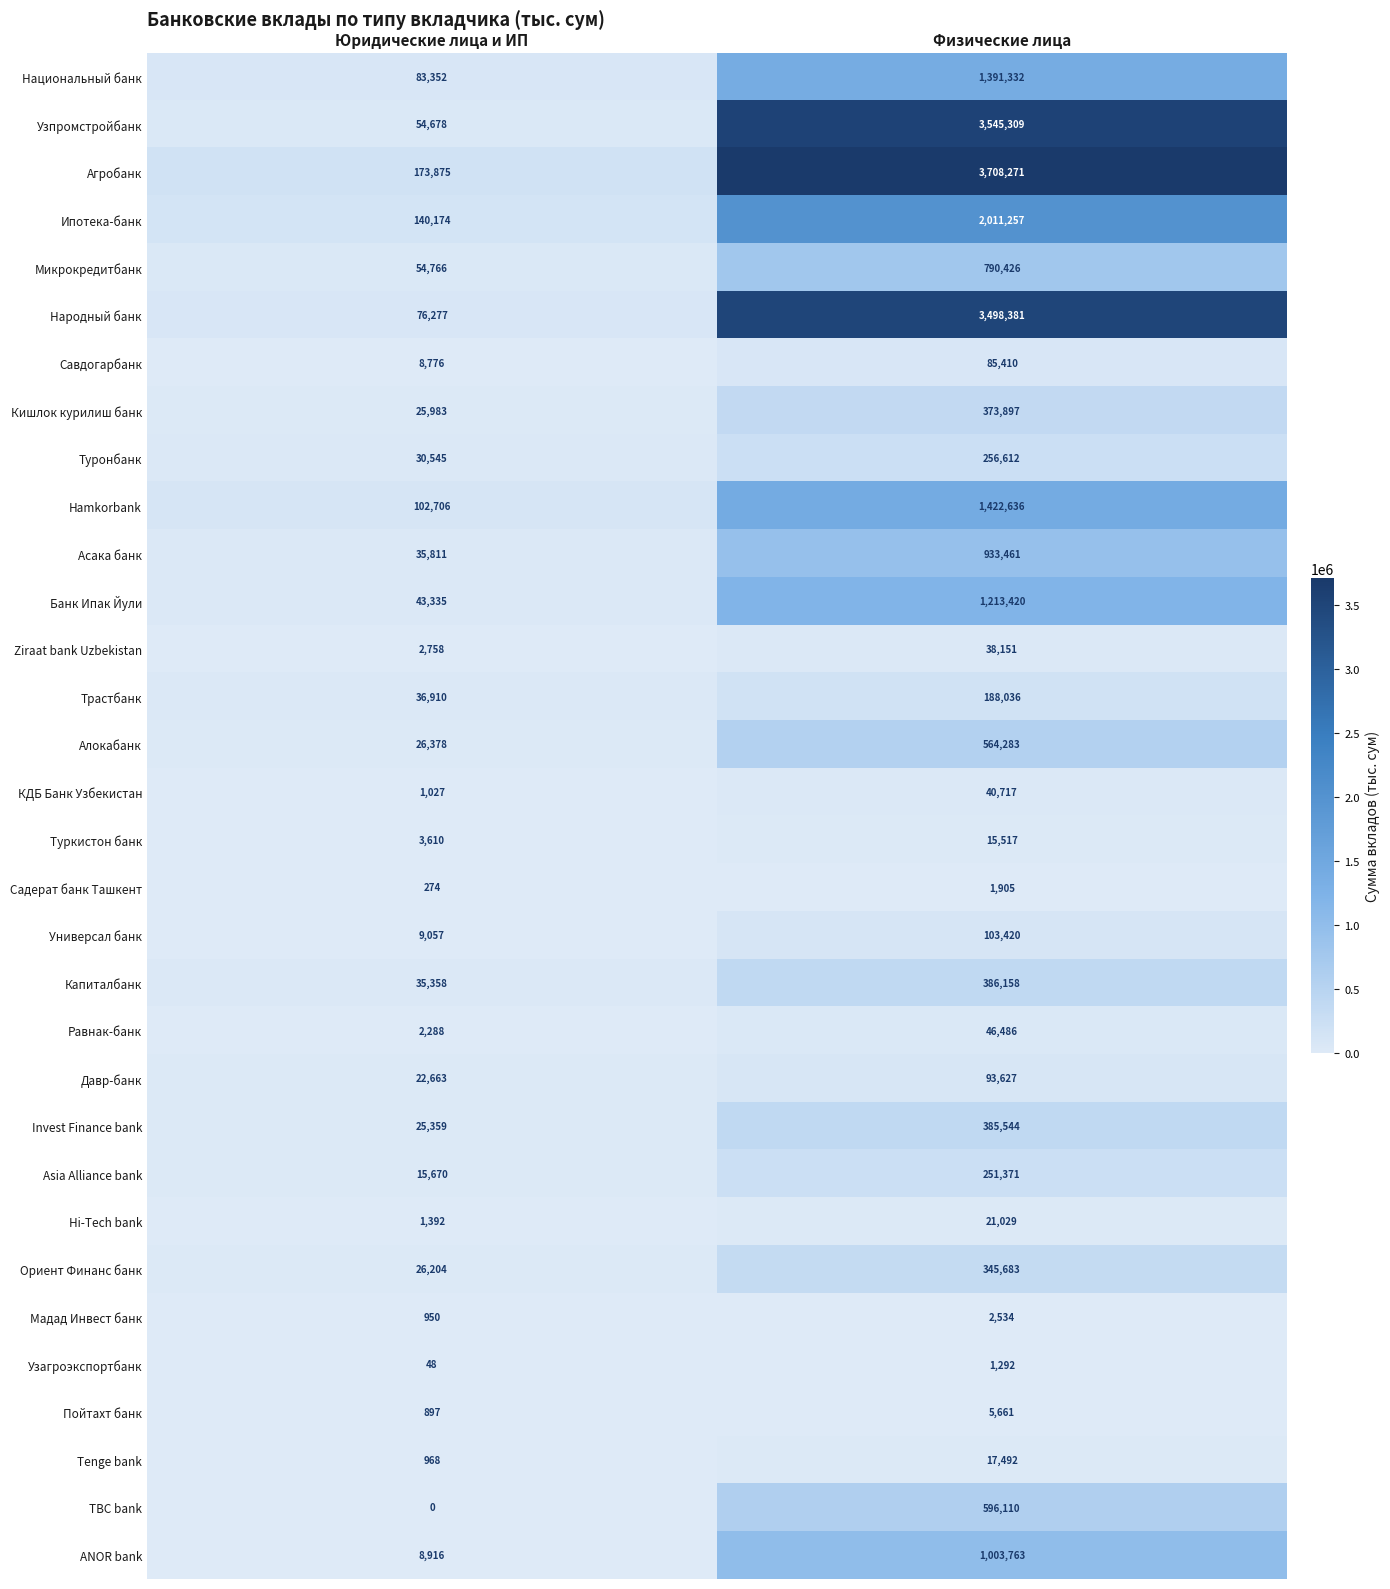

The Туронбанк series shows 370991 at Физические лица. True or false?

False